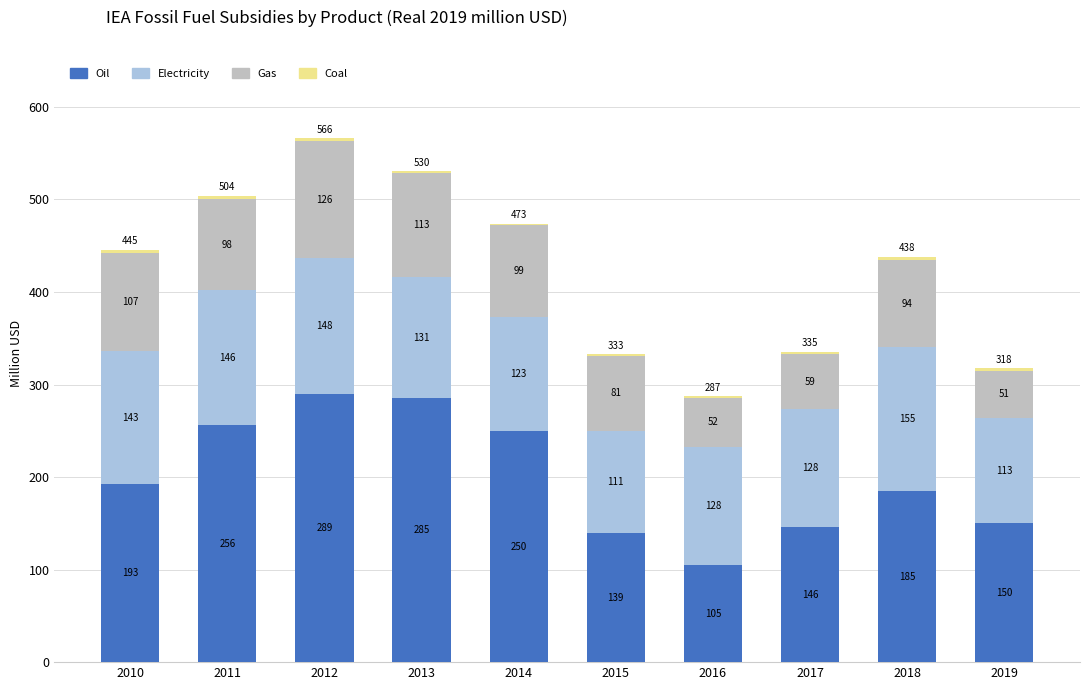

Are the bars horizontal?

No